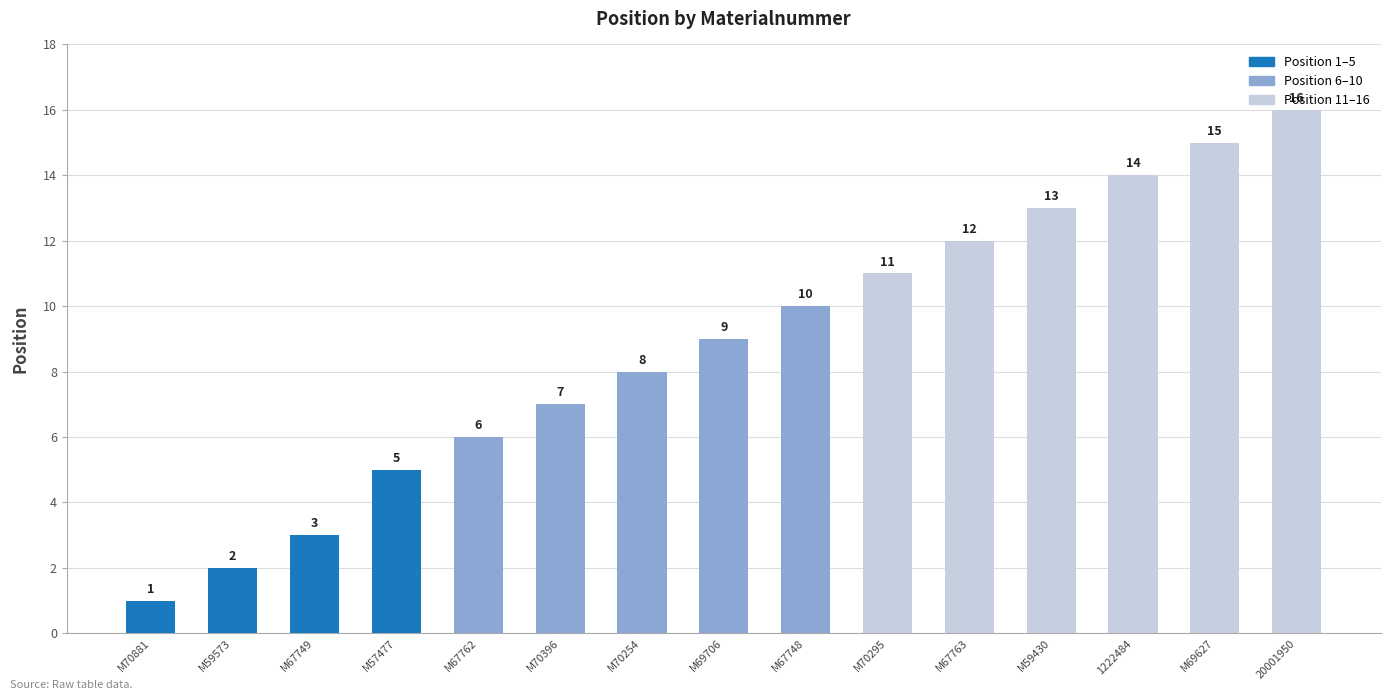

Rank the categories by value from highest to lowest.

20001950, M69627, 1222484, M59430, M67763, M70295, M67748, M69706, M70254, M70396, M67762, M57477, M67749, M59573, M70881